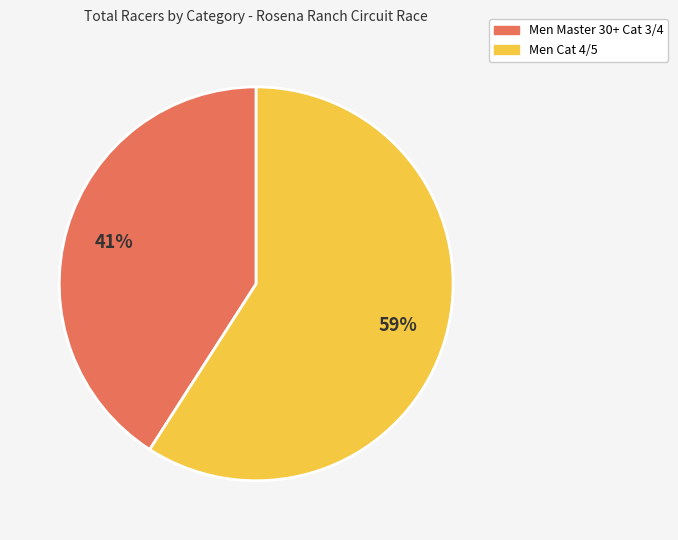

Is the sum of Men Master 30+ Cat 3/4 and Men Cat 4/5 greater than half?

Yes